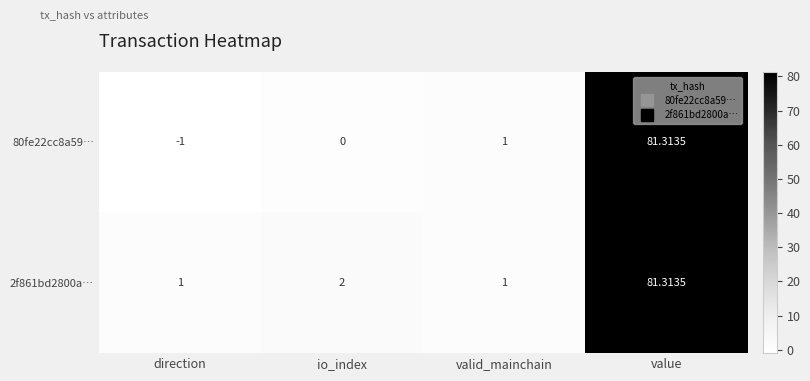

Where is 2f861bd2800a… nearest to the value 41?

io_index